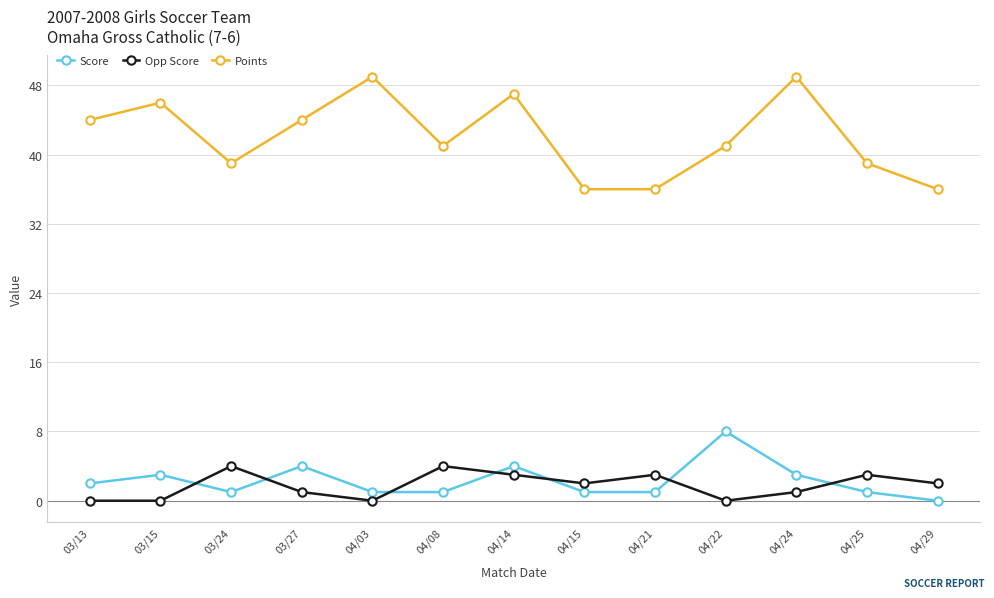

How many intersections are there between Score and Opp Score?

7